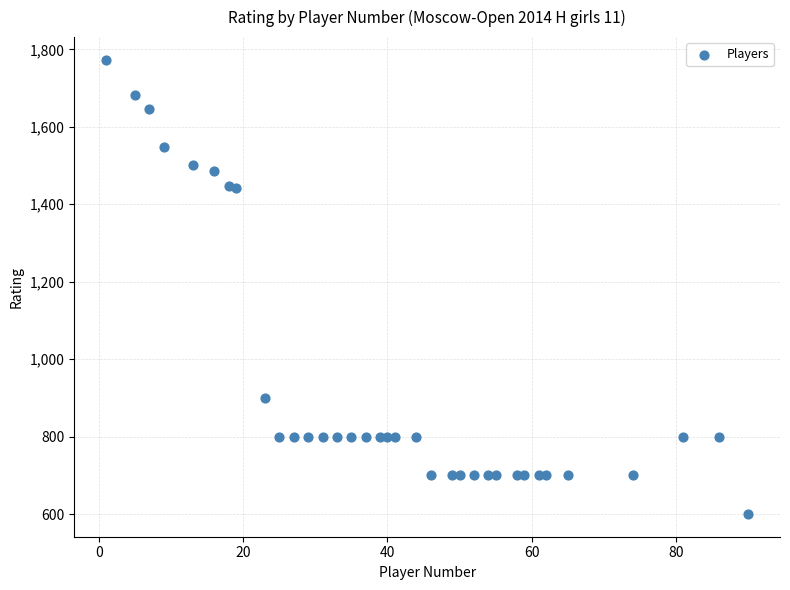

What is the range of X values (max minus min)?

89